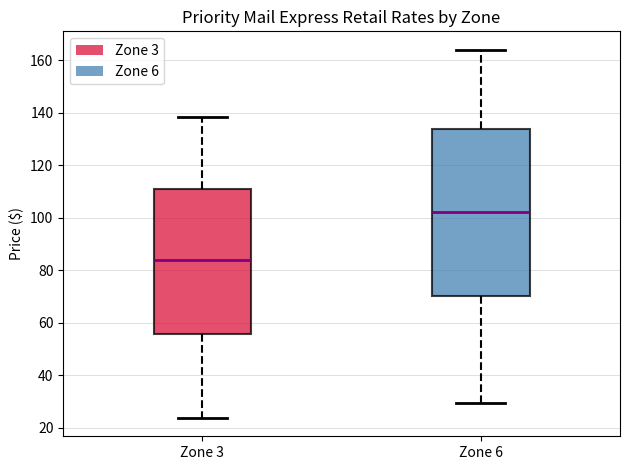

Reading left to right, read every box against the y-axis: the position of its median line, the range the box covers, and the ends of its whiskers. The values are not printed on the chart, so give them approximately, as read against the axis.

Zone 3: median 84, box 56 to 112, whiskers 24 to 138
Zone 6: median 102, box 70 to 134, whiskers 30 to 164